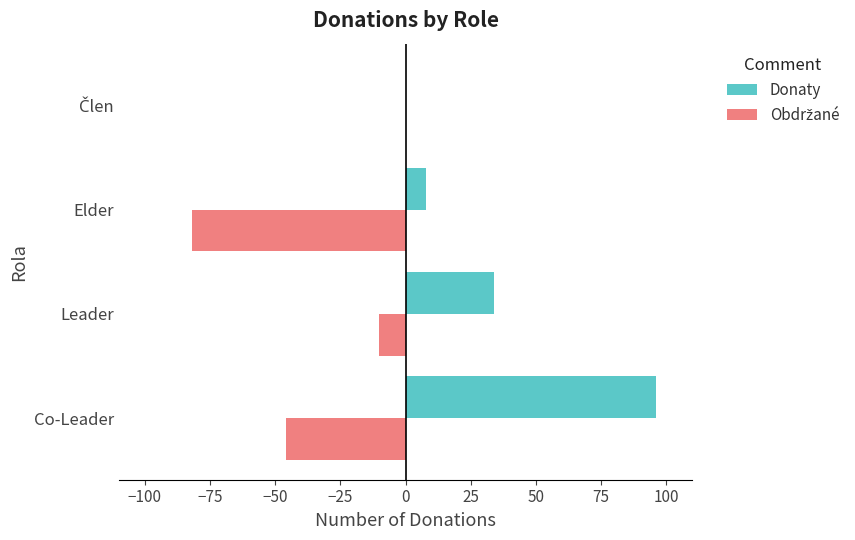

At which category is the sum across all series the highest?

Co-Leader